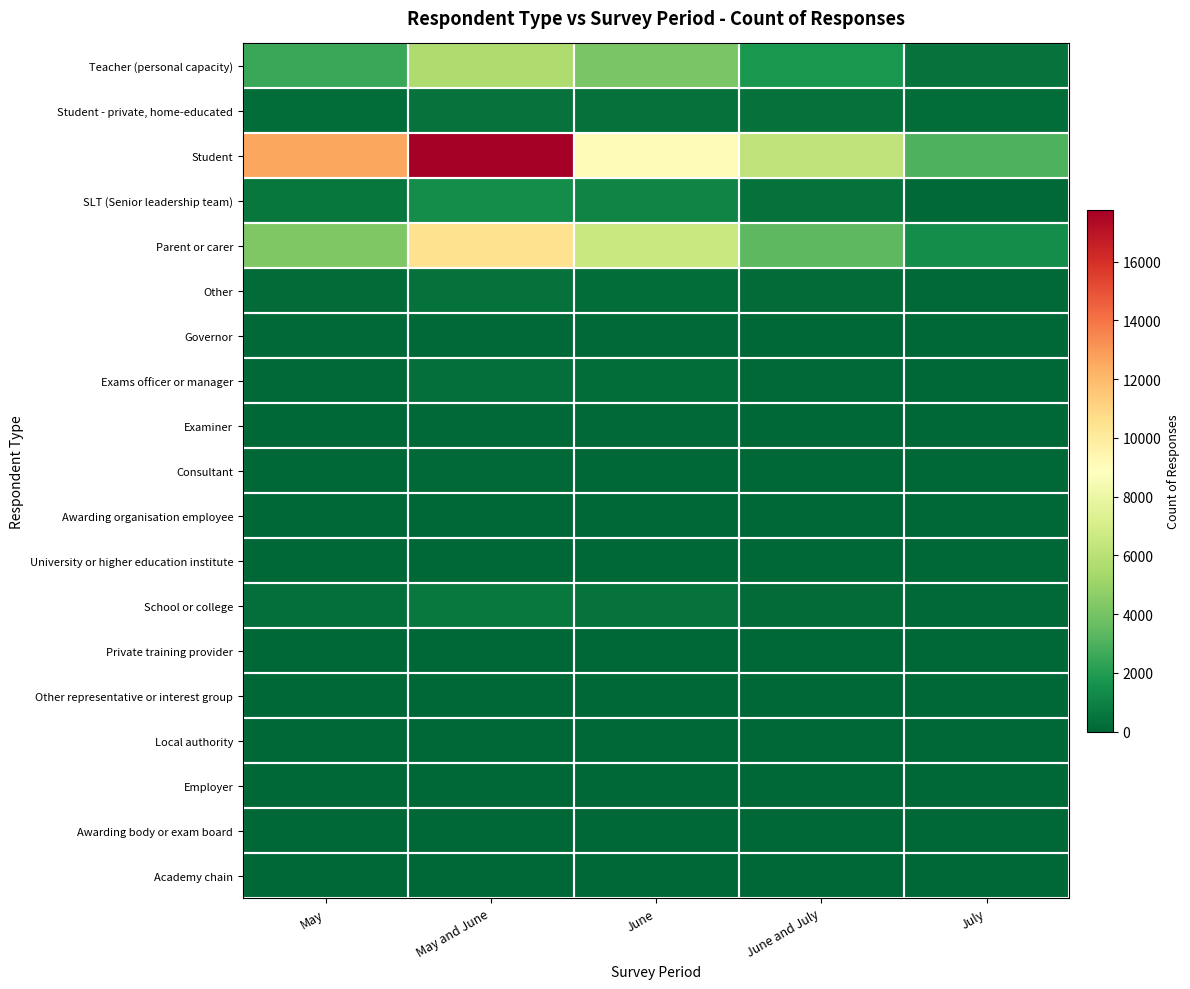

At which category does the chart reach its peak across all series?

May and June